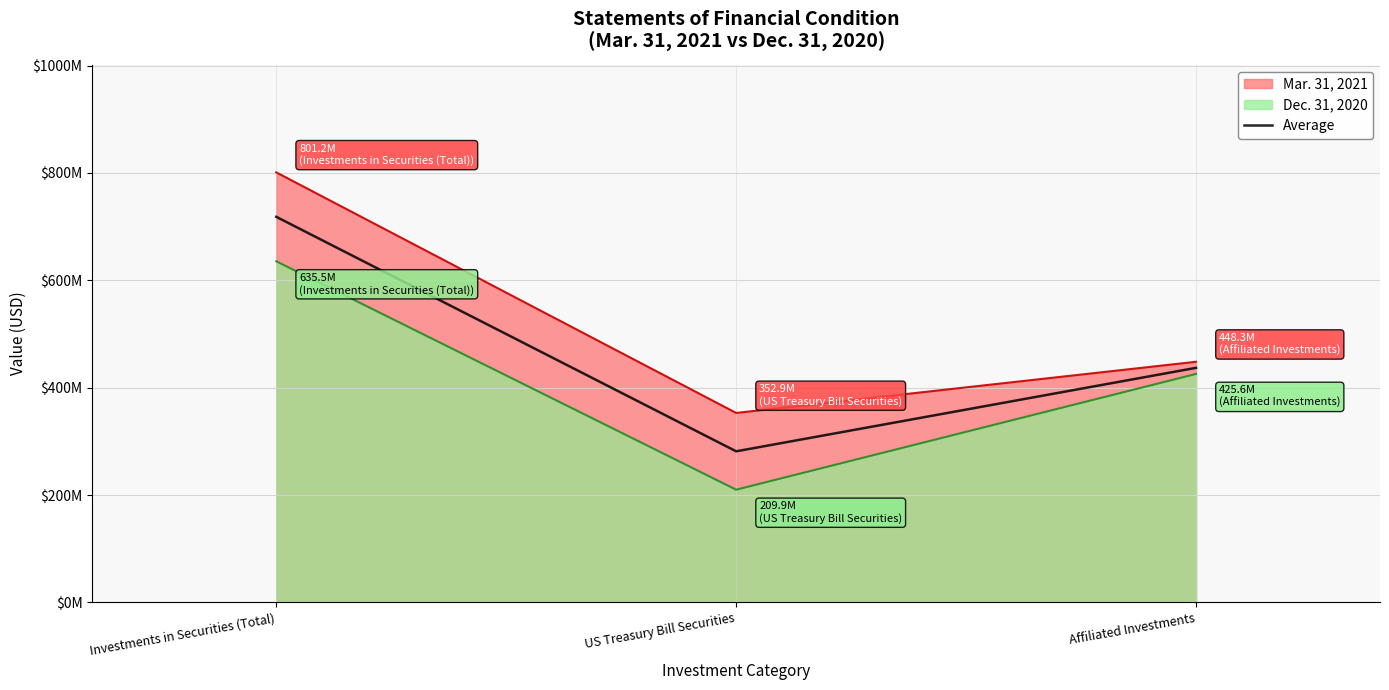

What is the label of the 1st point from the right?

Affiliated Investments